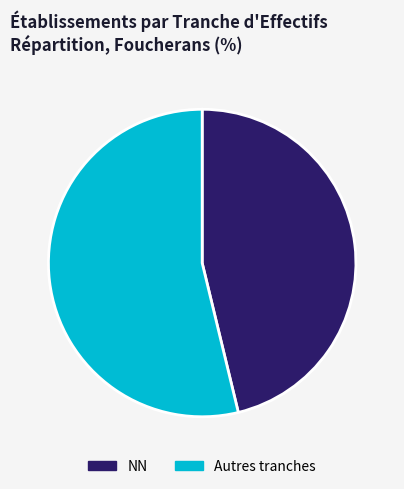

Is the sum of NN and Autres tranches greater than half?

Yes